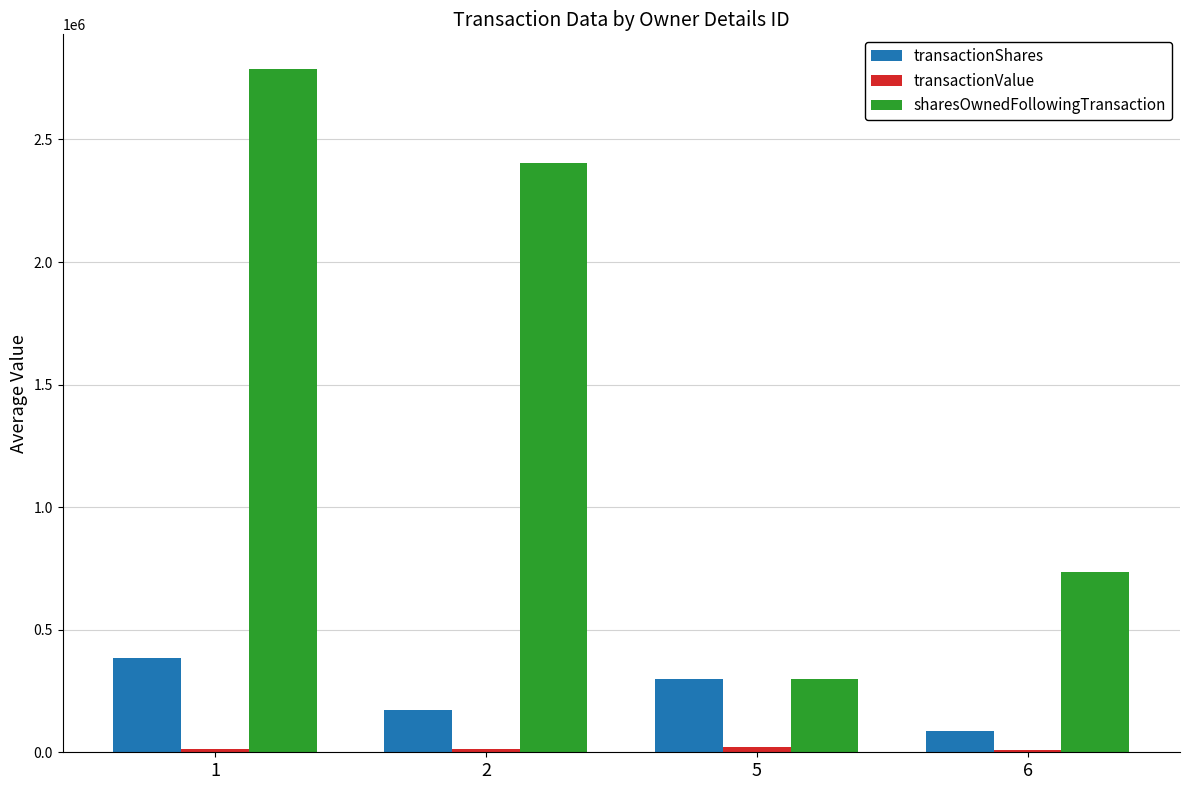

What is the sum of all transactionShares values?

941752